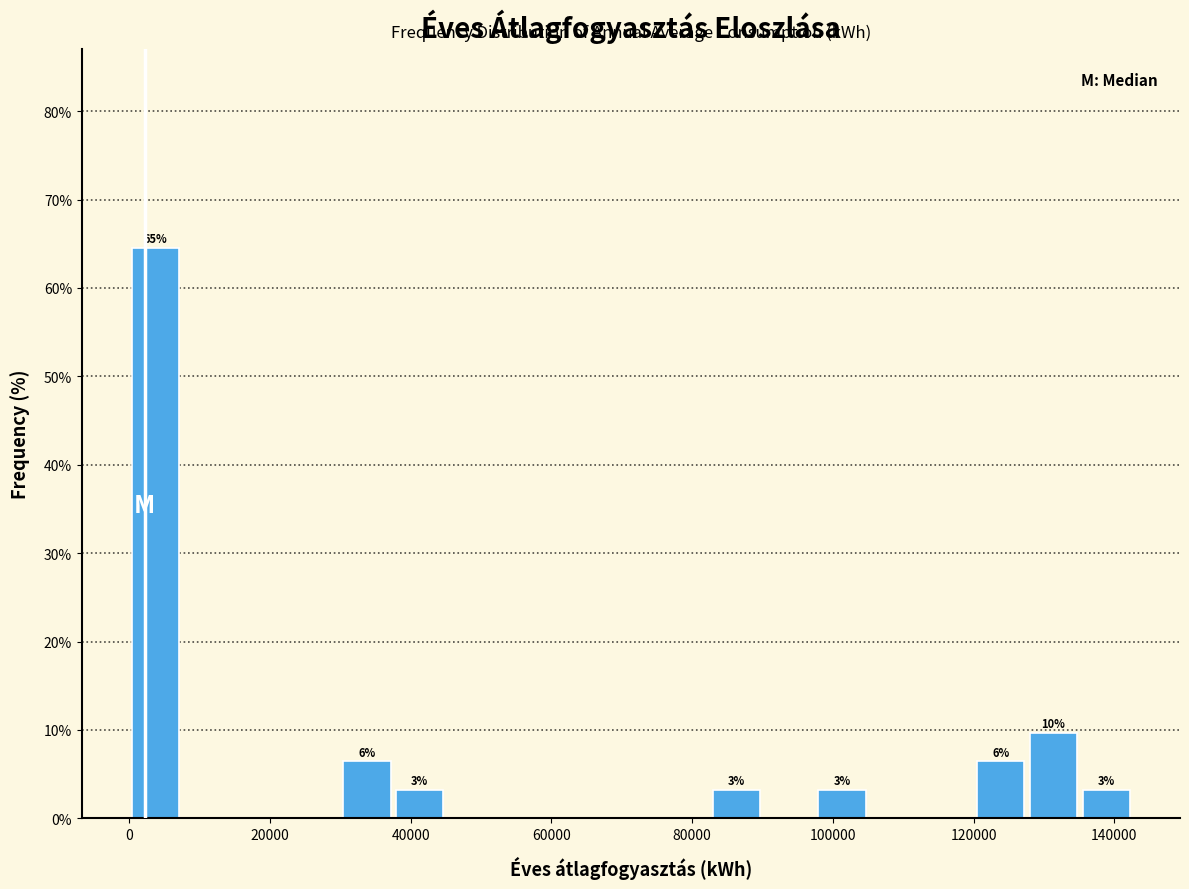

Around what value on the x-axis is the tallest bar? Give the approximate position of its centre, as read against the axis.

4000